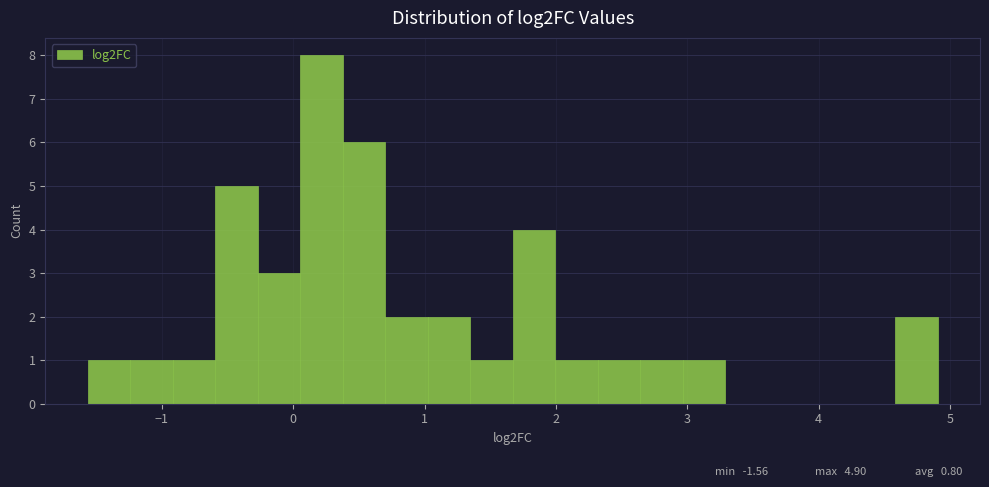

Read against the x-axis, roughly where is the centre of the tallest bar?

0.2